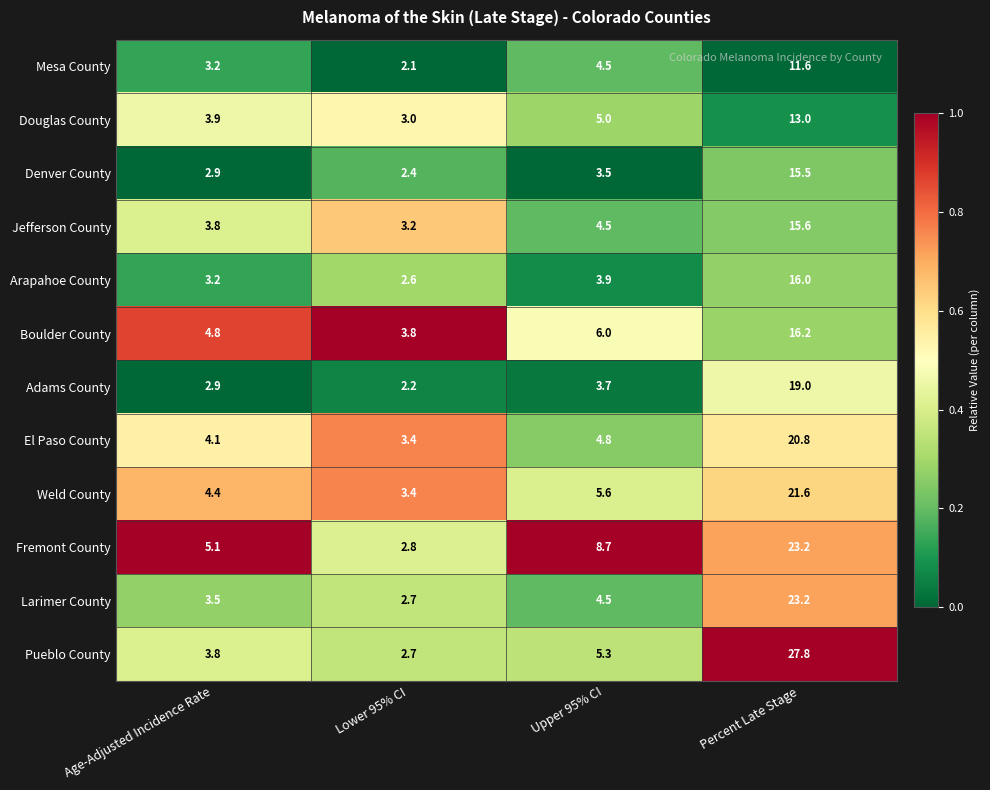

Which label corresponds to the largest value in the chart?

Percent Late Stage